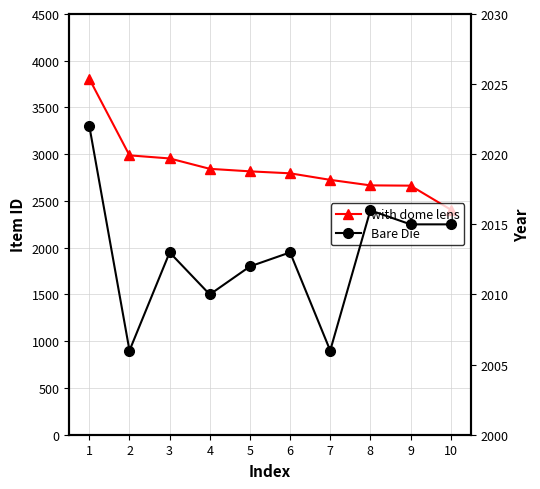

How many values in the with dome lens series are below 2817?

5